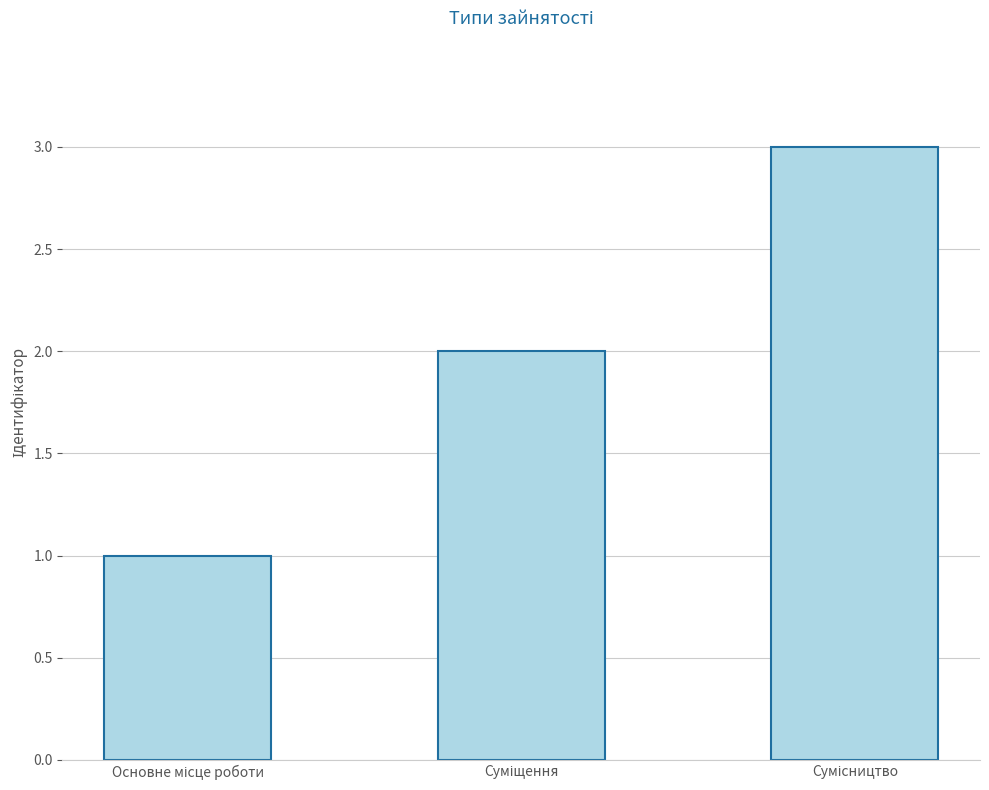

Does the chart contain any negative values?

No